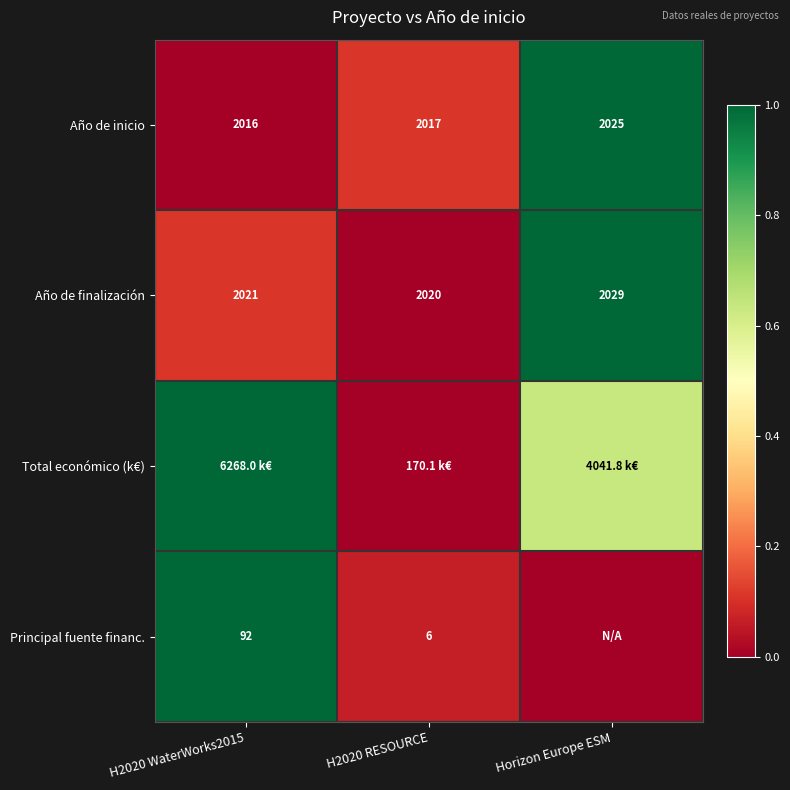

At which label does Año de finalización reach its peak?

Horizon Europe ESM